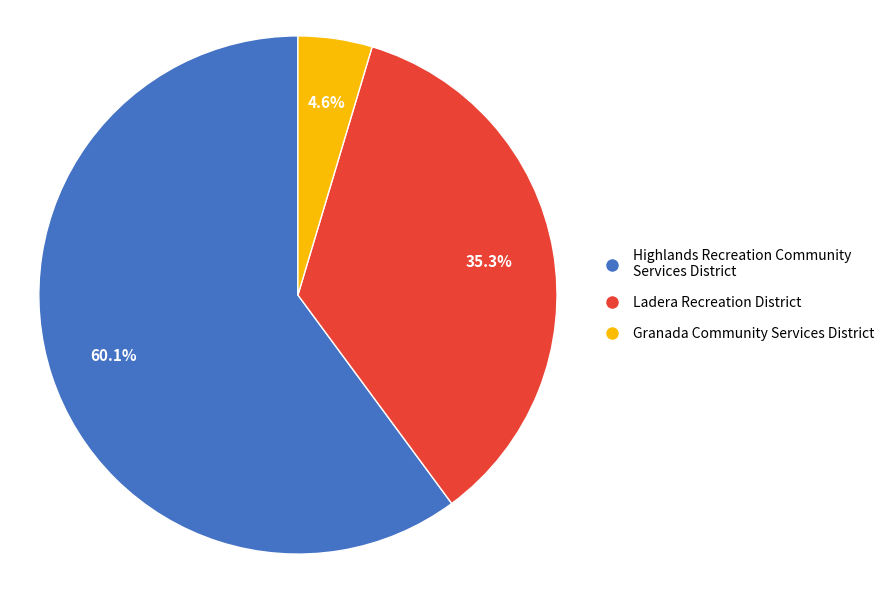

Combined, do Ladera Recreation District and Highlands Recreation Community Services District account for over 50%?

Yes